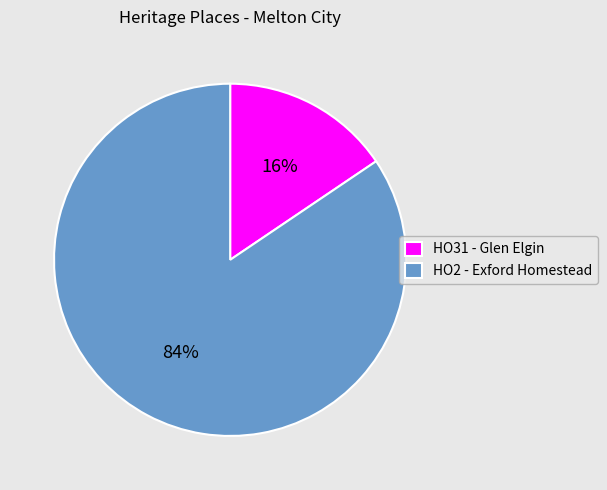

To the nearest percent, what portion does HO31 - Glen Elgin represent?

16%